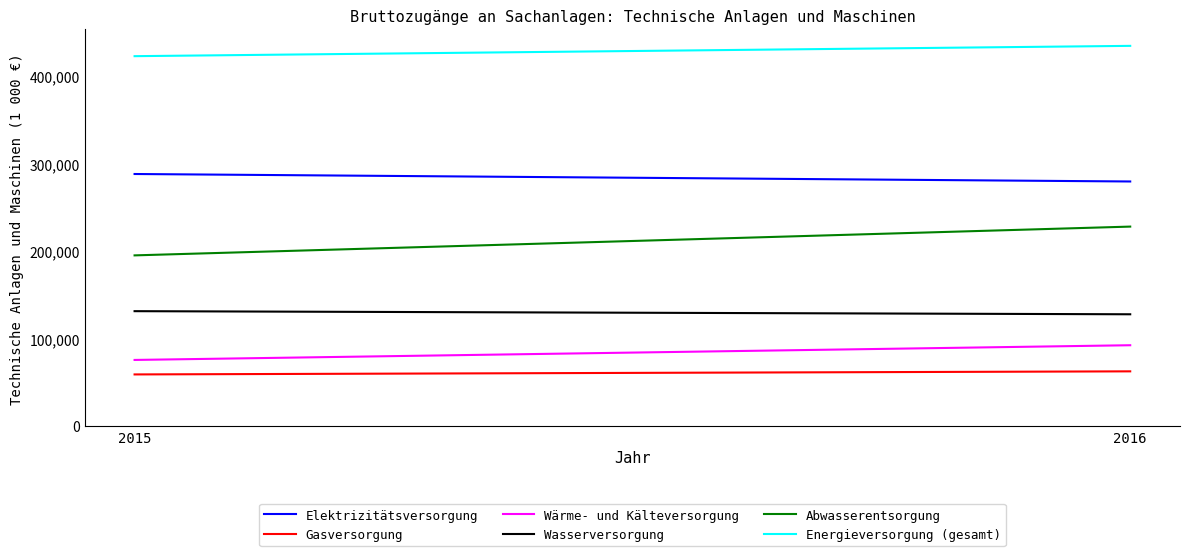

The Abwasserentsorgung series shows 115177 at 2015. True or false?

False